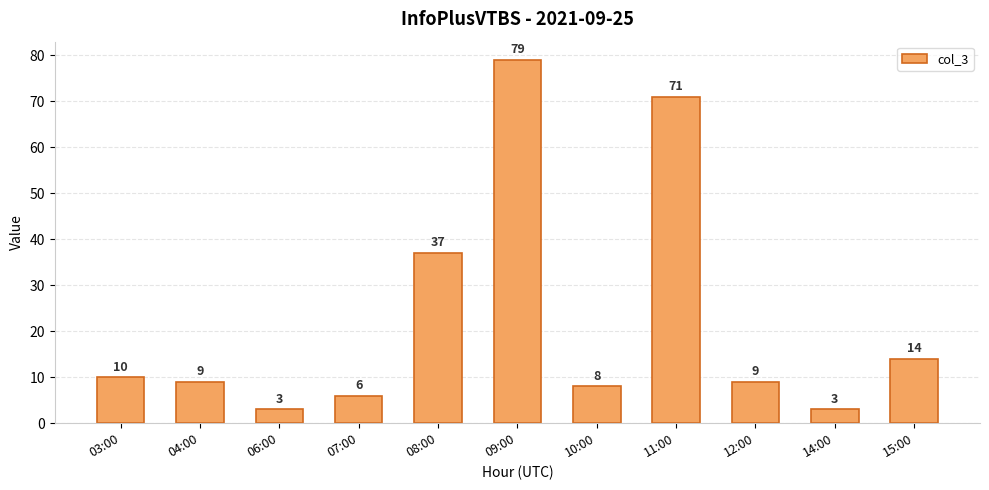

What is the label of the 7th bar from the left?

10:00